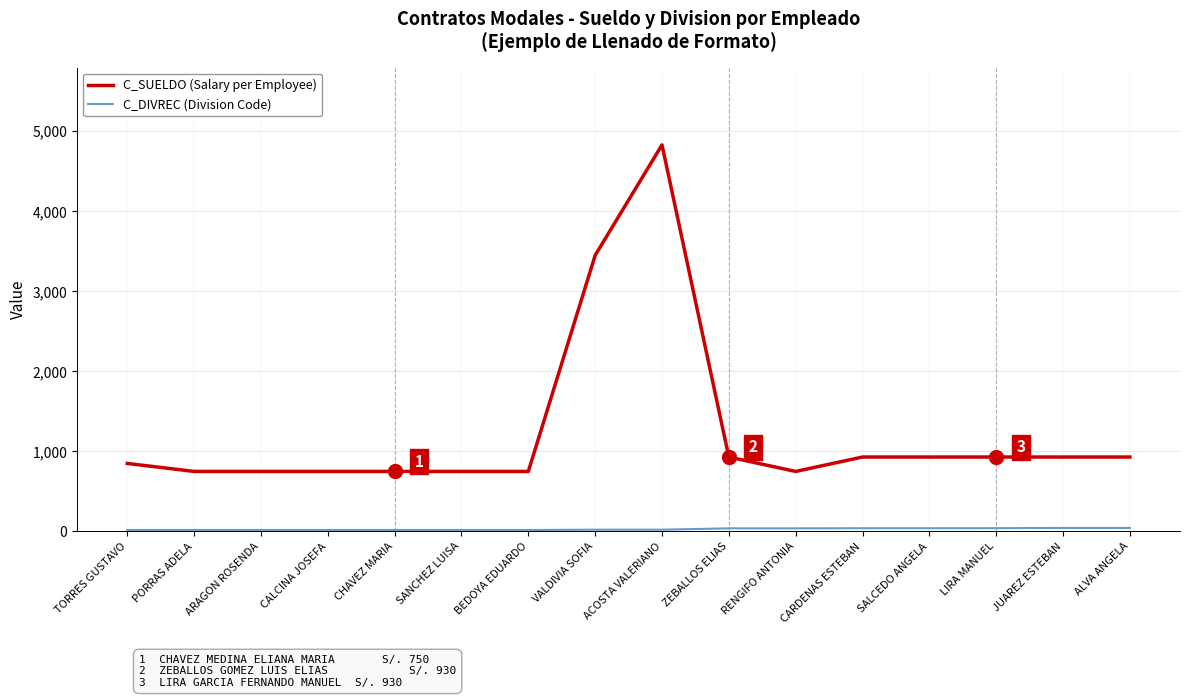

What is the maximum value for C_SUELDO (Salary per Employee)?

4830